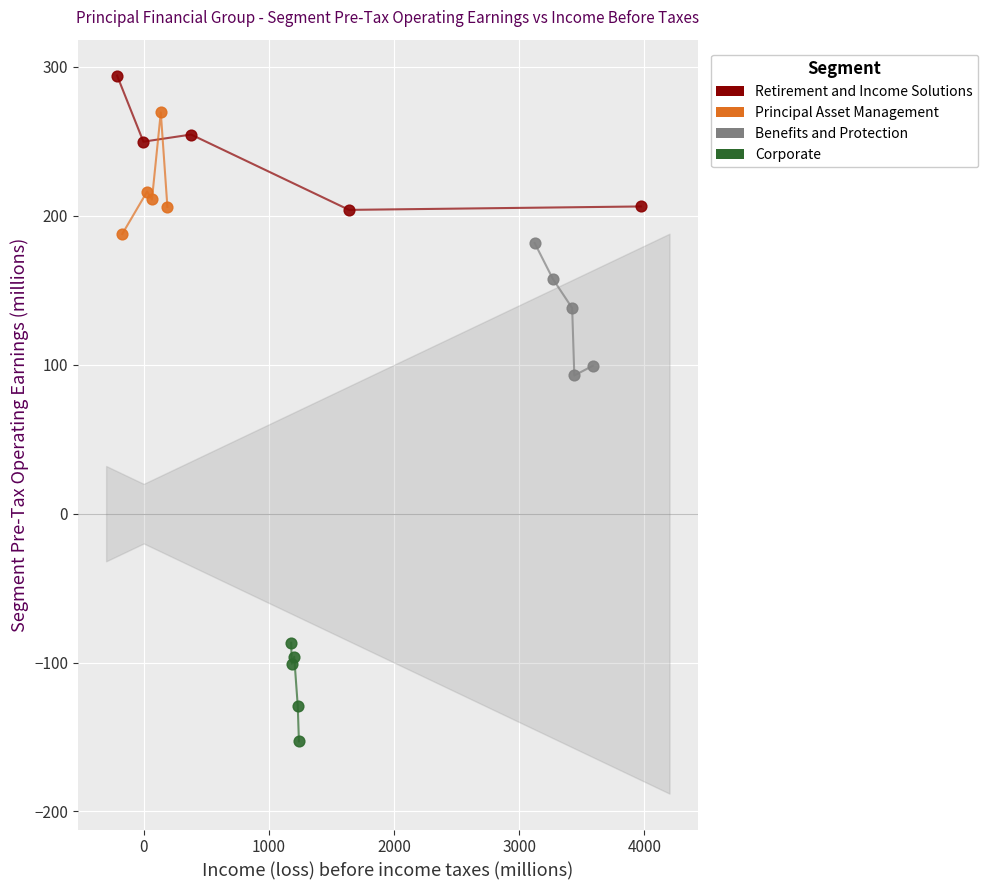

Which series contains the highest Y value?

Retirement and Income Solutions